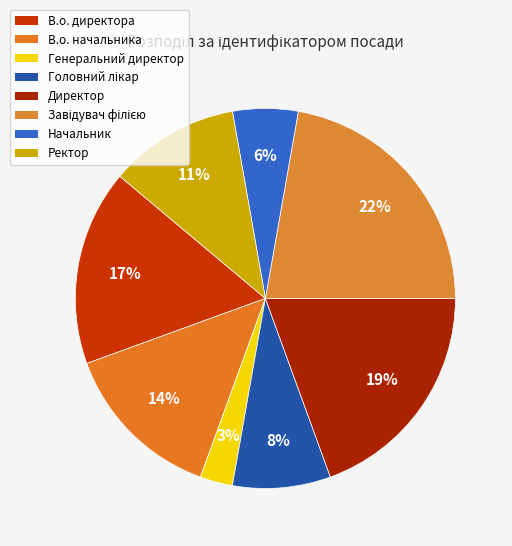

How many segments does this pie chart have?

8